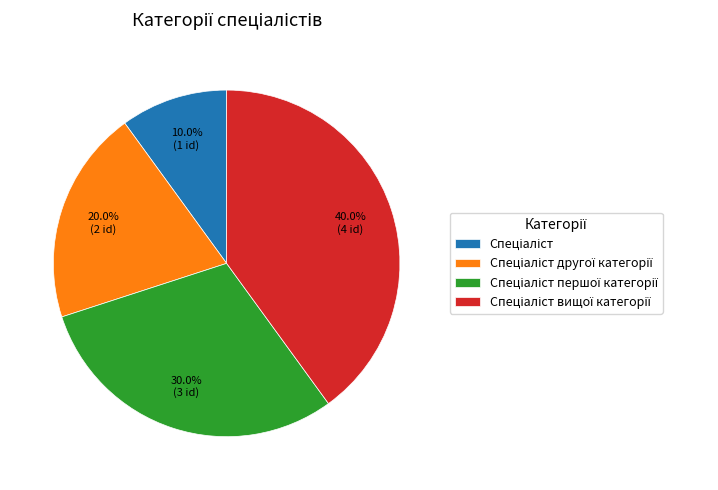

Does any single category account for the majority?

No